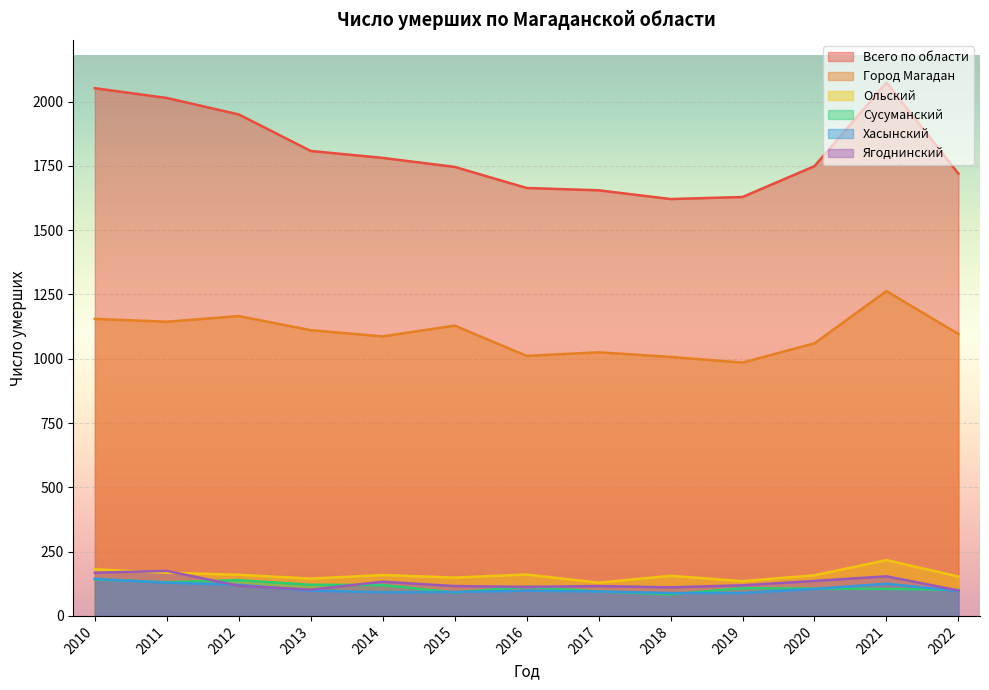

Reading left to right, transcribe all the data shown in this chart.

Всего по области: 2052	2014	1950	1808	1781	1746	1664	1655	1621	1629	1749	2074	1720
Город Магадан: 1155	1144	1166	1111	1087	1129	1011	1025	1007	985	1060	1263	1096
Ольский: 181	168	160	145	159	149	161	129	156	135	158	217	153
Сусуманский: 142	131	139	121	120	91	113	95	84	108	106	105	101
Хасынский: 144	129	121	98	92	93	98	95	89	89	105	125	97
Ягоднинский: 168	175	117	102	133	116	113	116	111	119	136	154	99